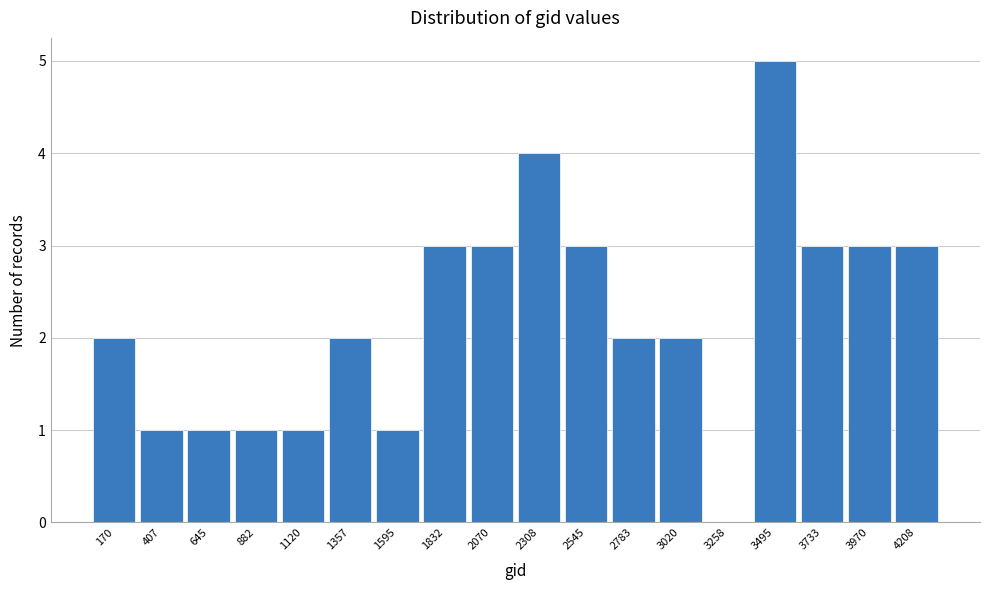

Reading left to right, what are all the values shown in this chart?

170=2	407=1	645=1	882=1	1120=1	1357=2	1595=1	1832=3	2070=3	2308=4	2545=3	2783=2	3020=2	3258=0	3495=5	3733=3	3970=3	4208=3